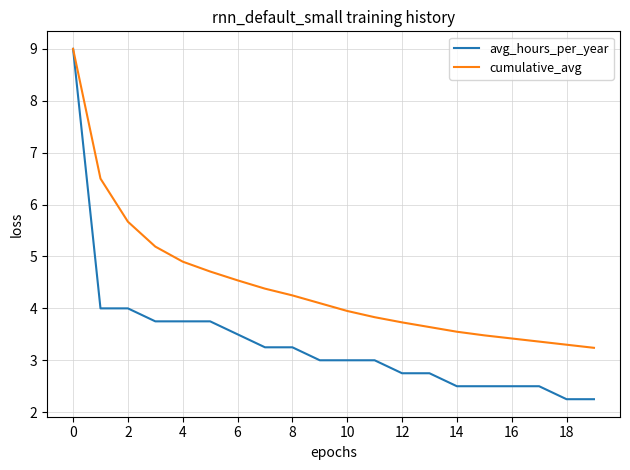

Does the chart display data point markers on the line(s)?

No